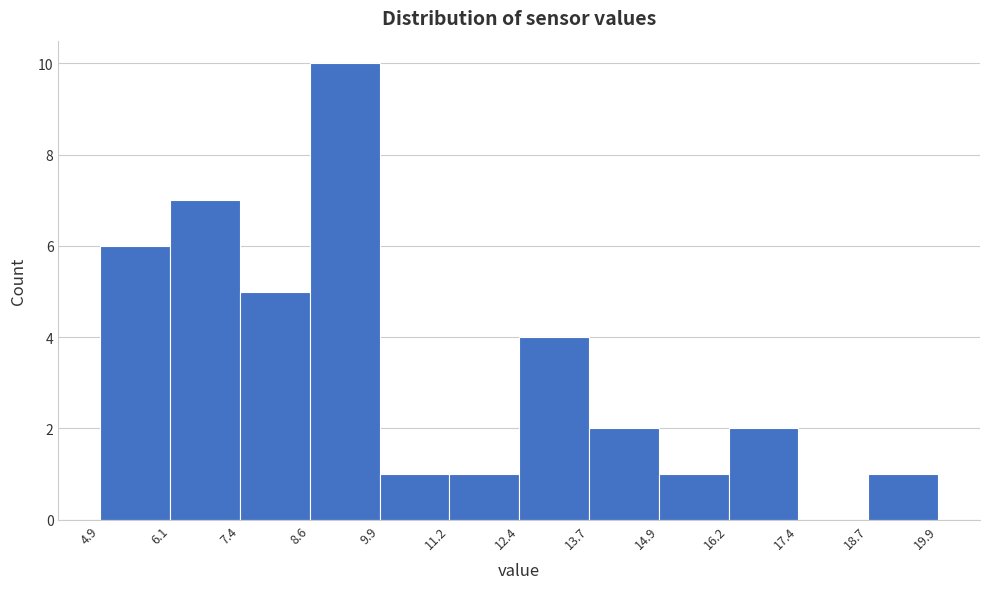

Which range on the x-axis has the tallest bar?

8.6 to 9.9